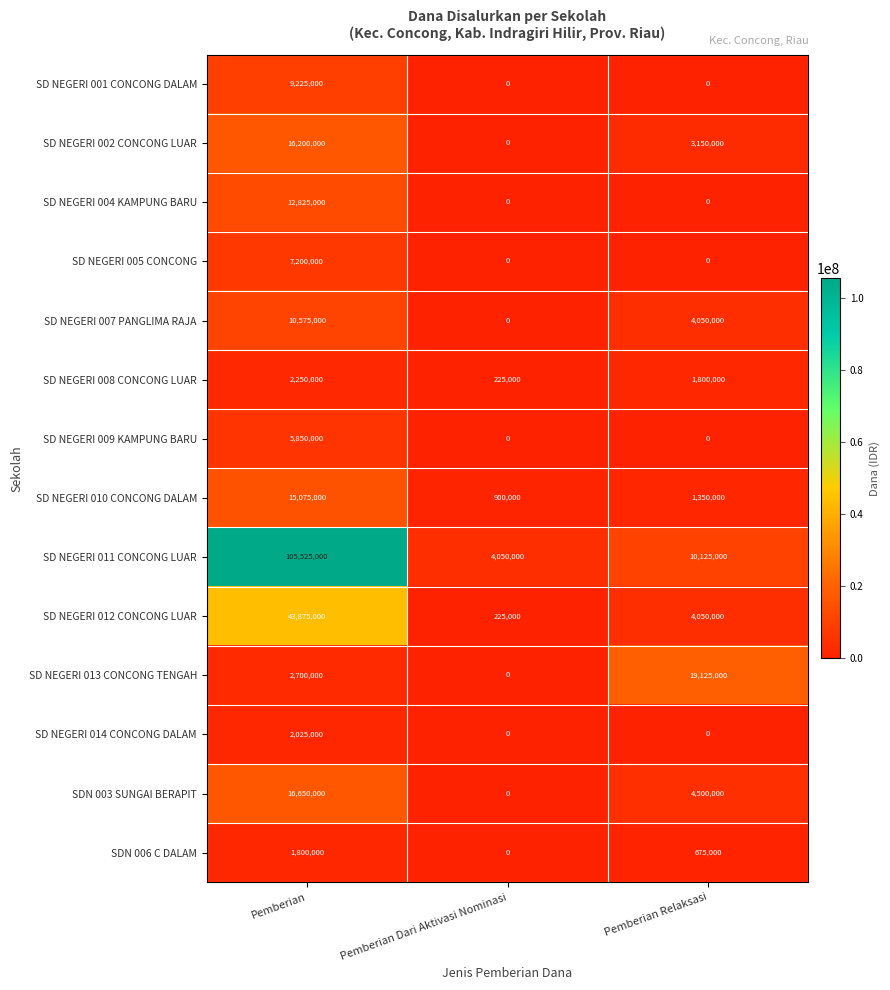

How many data points in SD NEGERI 009 KAMPUNG BARU are above 0?

1